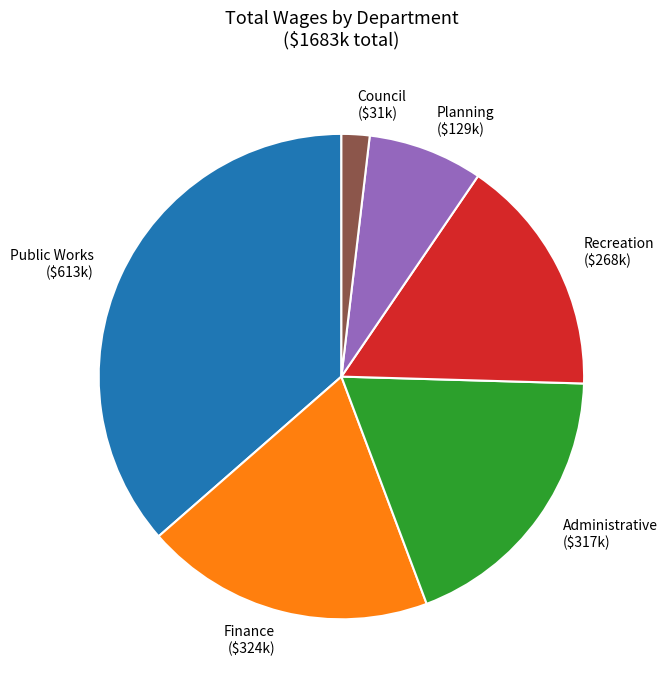

What is the smallest slice in the pie chart?

Council